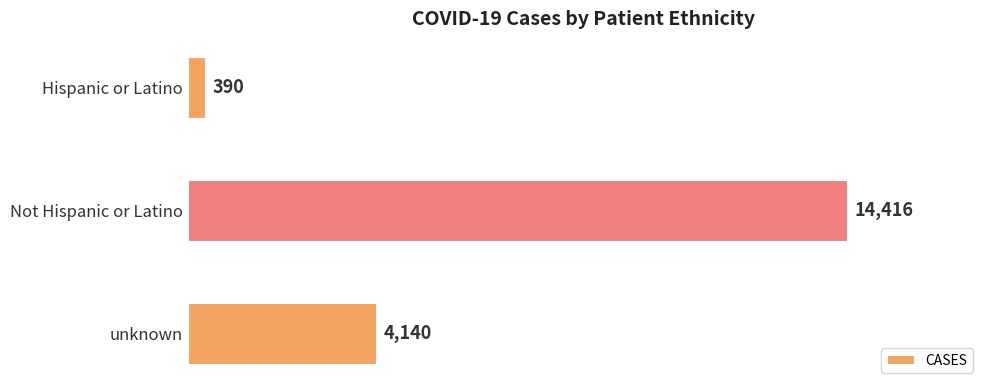

What is the change in value from unknown to Not Hispanic or Latino?

+10276